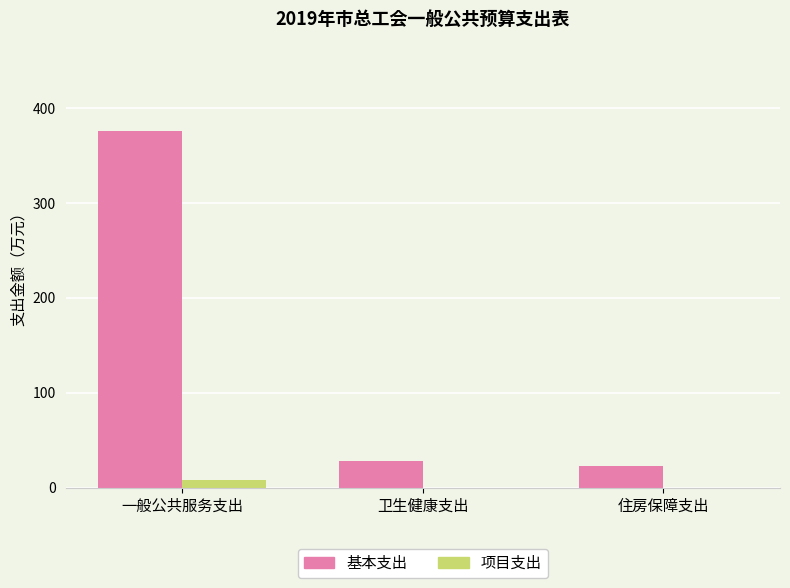

At which category does the chart reach its peak across all series?

一般公共服务支出